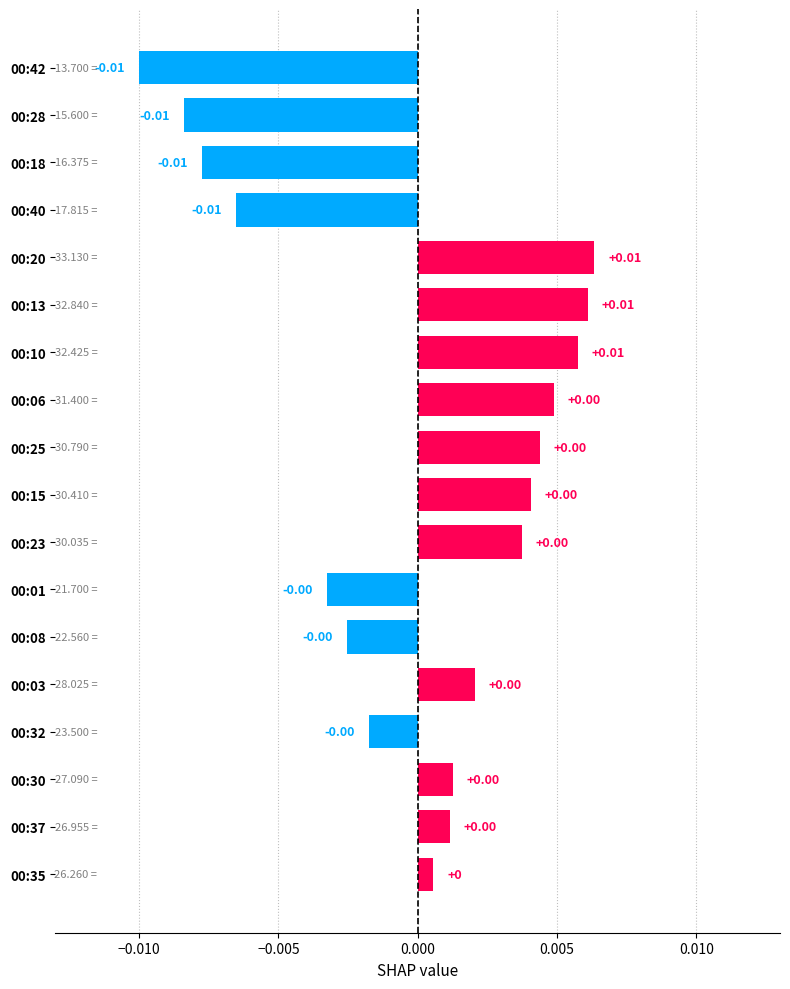

Are the bars grouped side by side (vs. stacked)?

No